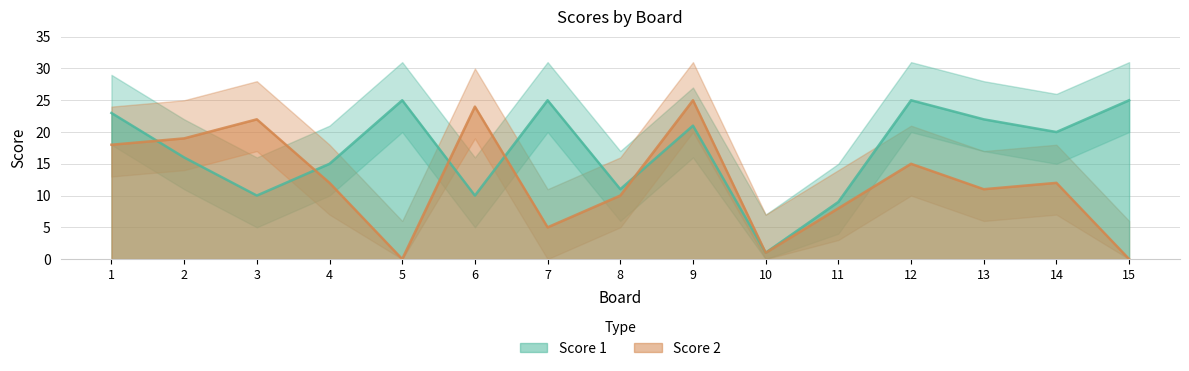

Which label corresponds to the largest value in the chart?

5